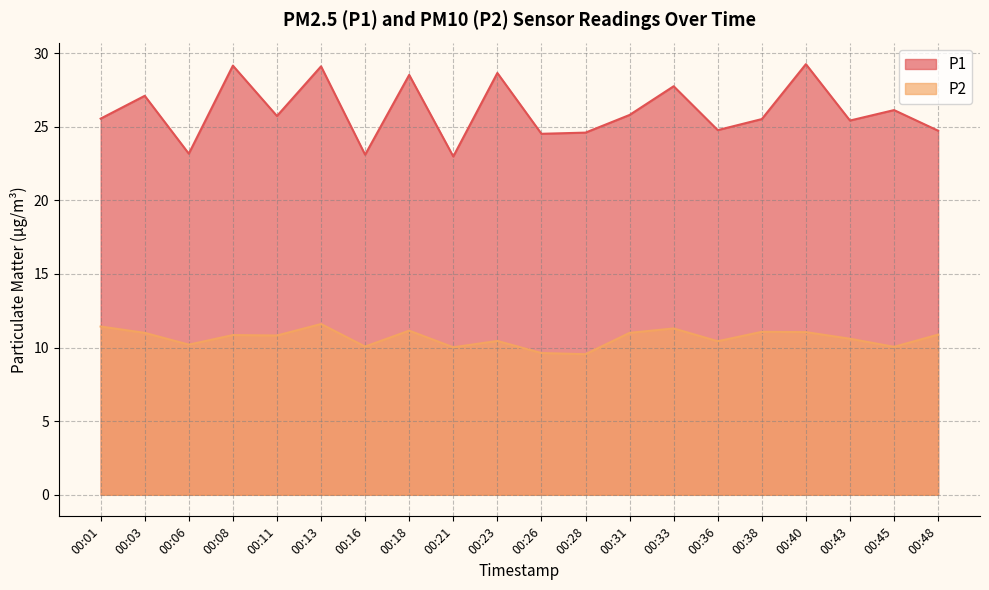

What is the total value across all series at 00:28?

34.2